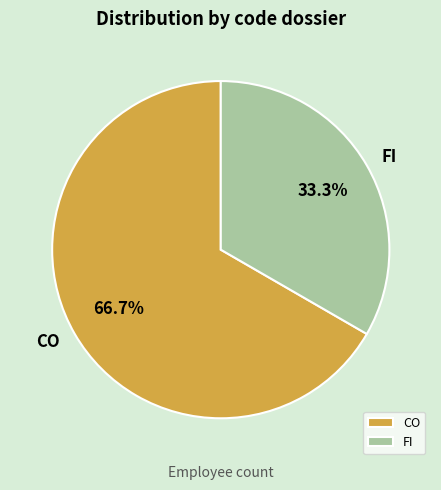

How many slices are in this pie chart?

2